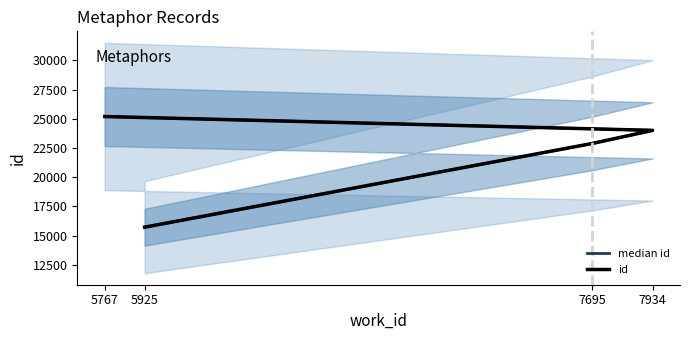

Is it true that id equals 34056 at 5767?

False